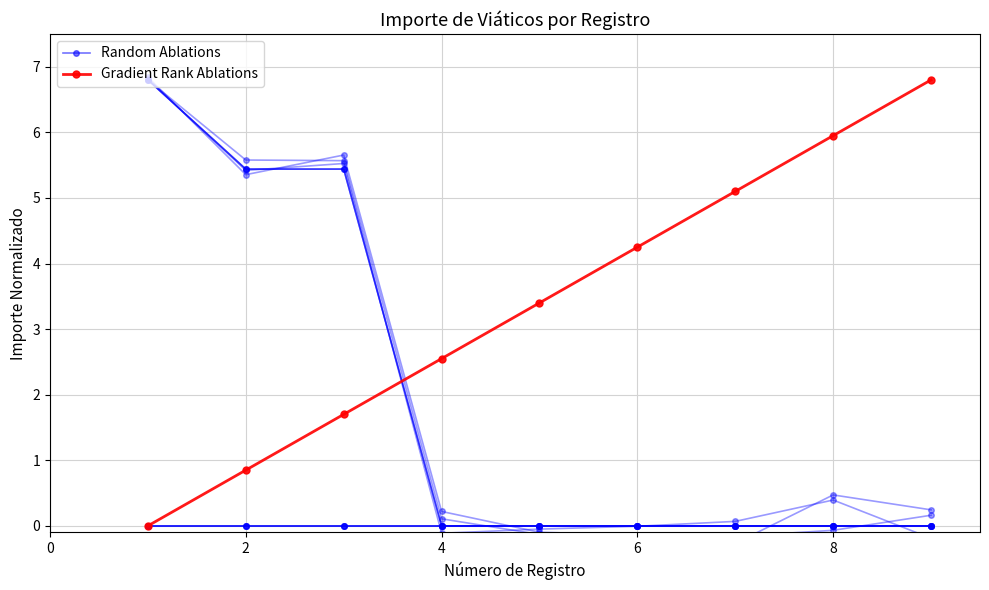

Which label corresponds to the smallest value in the chart?

4